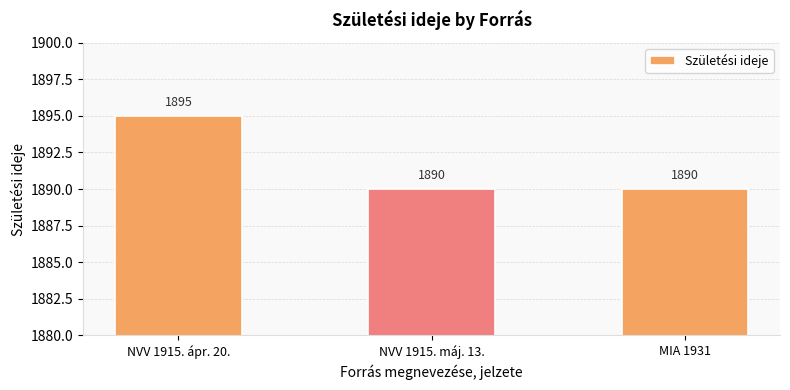

What is the sum of the values at NVV 1915. ápr. 20. and NVV 1915. máj. 13.?

3785